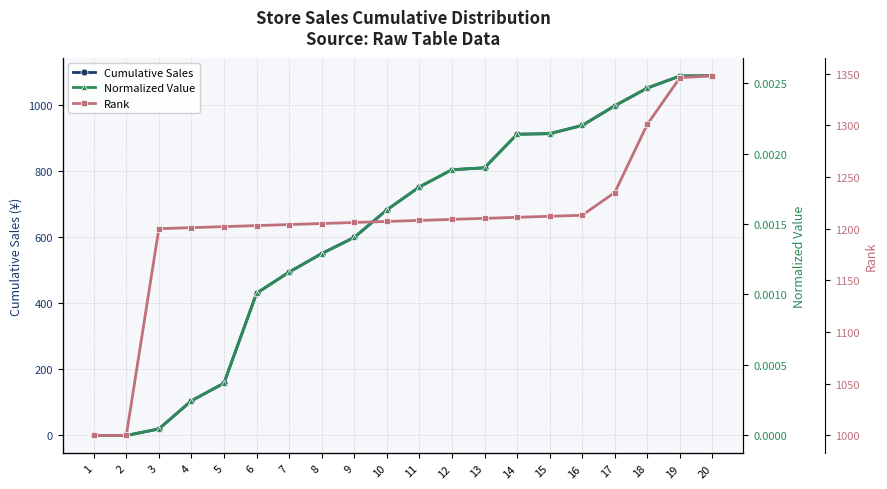

What is the total value across all series at 3?

1219.8